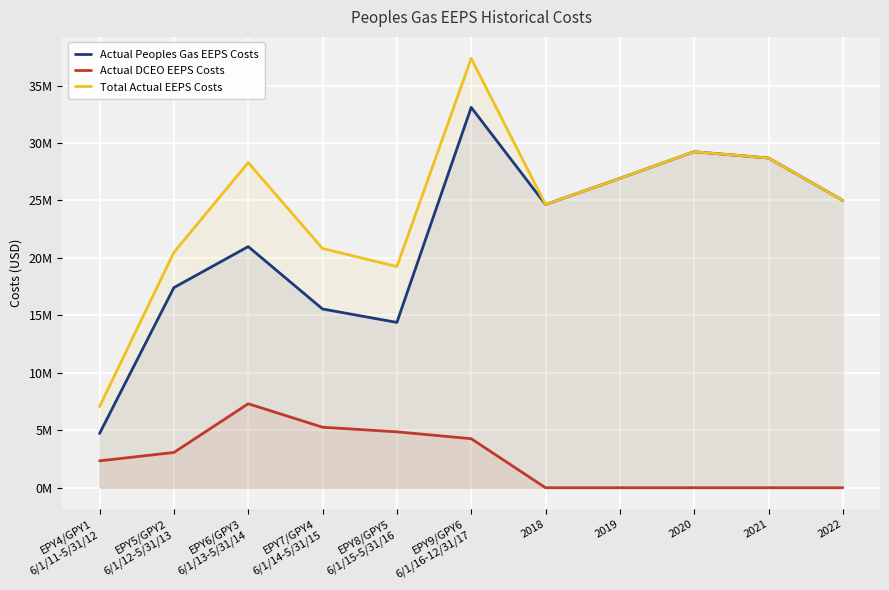

What position from the right is 2018?

5